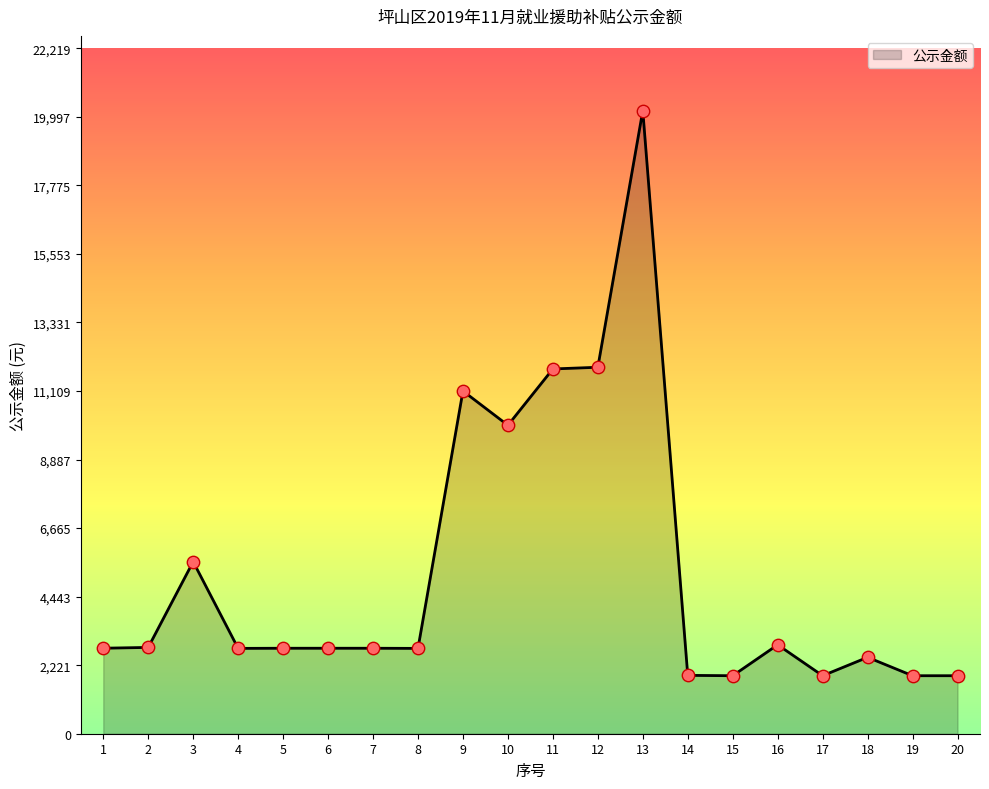

Which has a higher value, 9 or 18?

9